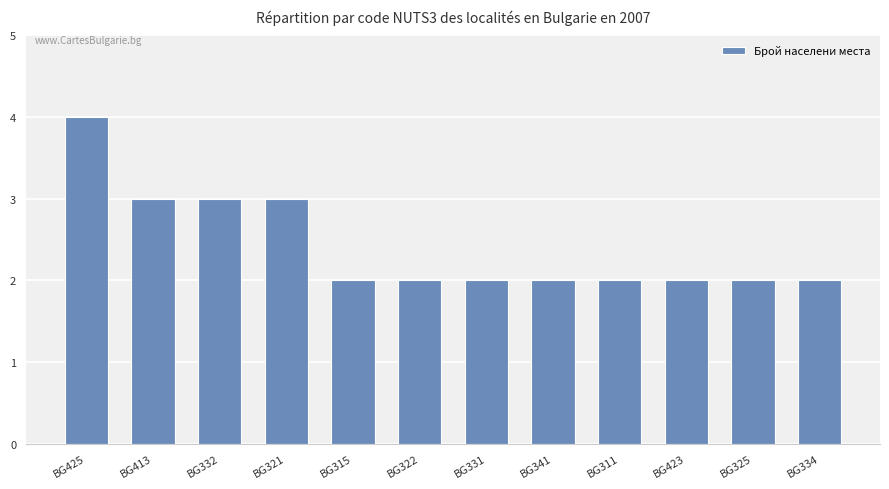

What is the maximum value shown in the chart?

4